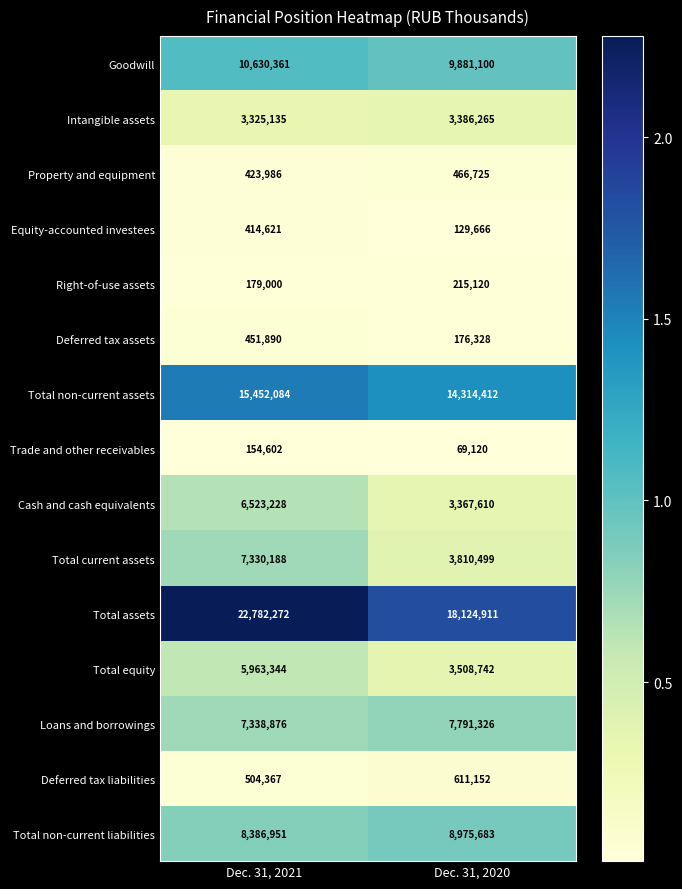

Which series changed the most between Dec. 31, 2021 and Dec. 31, 2020?

Total assets